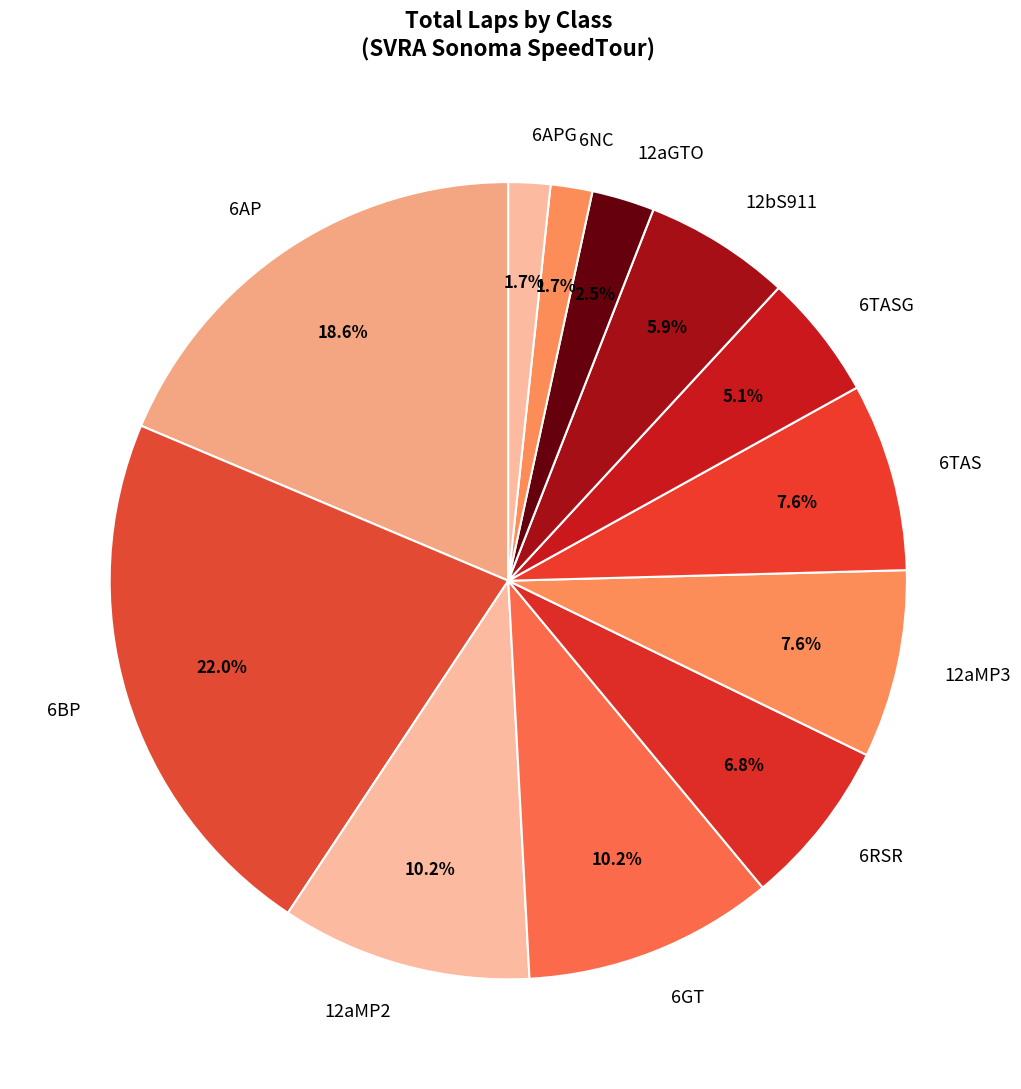

Approximately how many times larger is the value at 6TASG compared to 6AP?

0.3